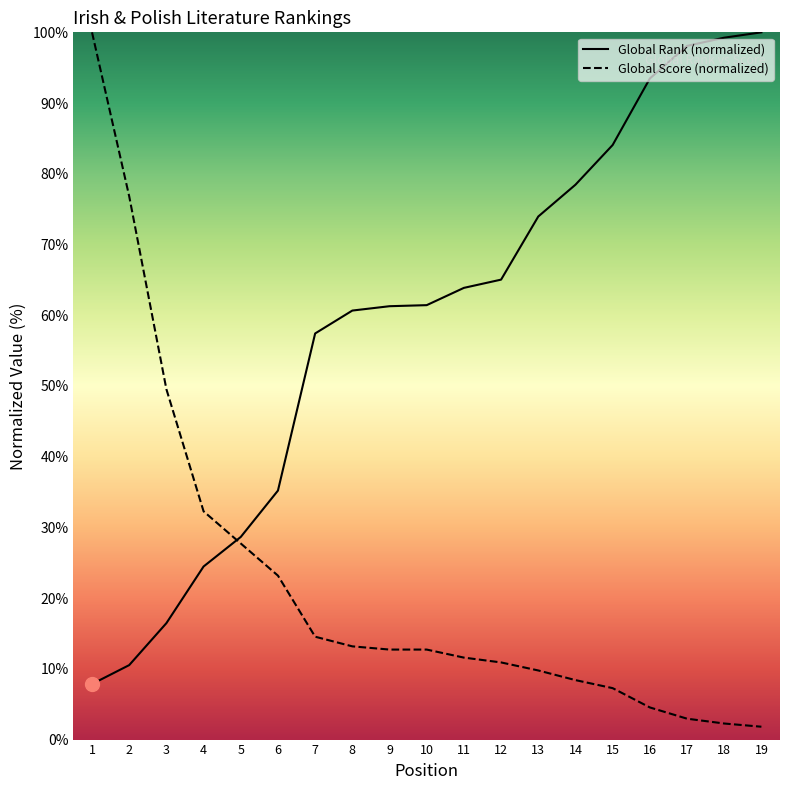

True or false: Global Rank (normalized) and Global Score (normalized) intersect in this chart.

True